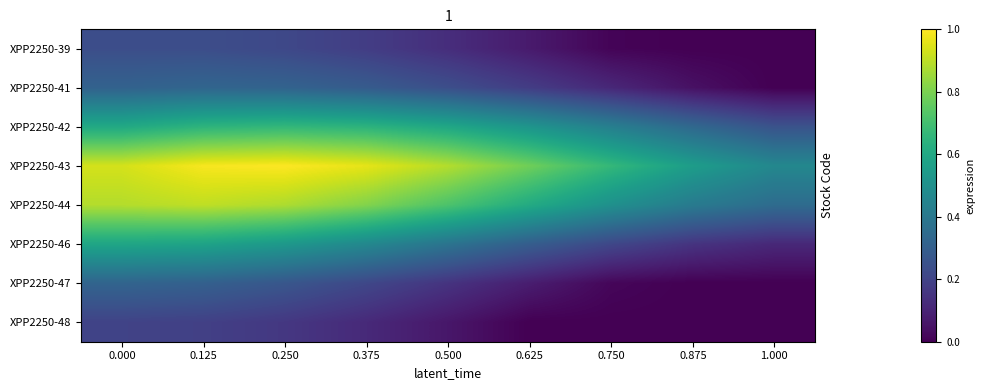

Reading left to right, list all the values displayed in this chart.

XPP2250-39: 0.000=0.2	0.125=0.2	0.250=0.2	0.375=0.2	0.500=0.1	0.625=0.1	0.750=0.0	0.875=0.0	1.000=0.0
XPP2250-41: 0.000=0.3	0.125=0.3	0.250=0.3	0.375=0.3	0.500=0.2	0.625=0.2	0.750=0.1	0.875=0.0	1.000=0.0
XPP2250-42: 0.000=0.6	0.125=0.6	0.250=0.7	0.375=0.6	0.500=0.6	0.625=0.5	0.750=0.4	0.875=0.3	1.000=0.3
XPP2250-43: 0.000=0.9	0.125=1.0	0.250=1.0	0.375=1.0	0.500=0.9	0.625=0.8	0.750=0.7	0.875=0.6	1.000=0.5
XPP2250-44: 0.000=0.9	0.125=0.9	0.250=0.9	0.375=0.8	0.500=0.7	0.625=0.6	0.750=0.5	0.875=0.4	1.000=0.4
XPP2250-46: 0.000=0.6	0.125=0.6	0.250=0.5	0.375=0.5	0.500=0.4	0.625=0.3	0.750=0.2	0.875=0.2	1.000=0.1
XPP2250-47: 0.000=0.3	0.125=0.3	0.250=0.3	0.375=0.2	0.500=0.1	0.625=0.1	0.750=0.0	0.875=0.0	1.000=0.0
XPP2250-48: 0.000=0.2	0.125=0.2	0.250=0.2	0.375=0.1	0.500=0.1	0.625=0.0	0.750=0.0	0.875=0.0	1.000=0.0